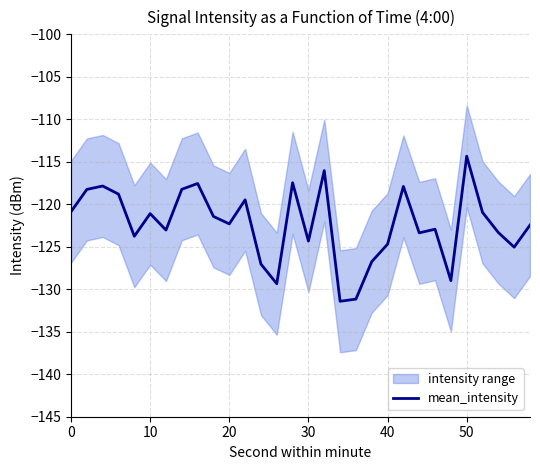

How many interior local valleys (lower than both neighbors) does the data have?

9